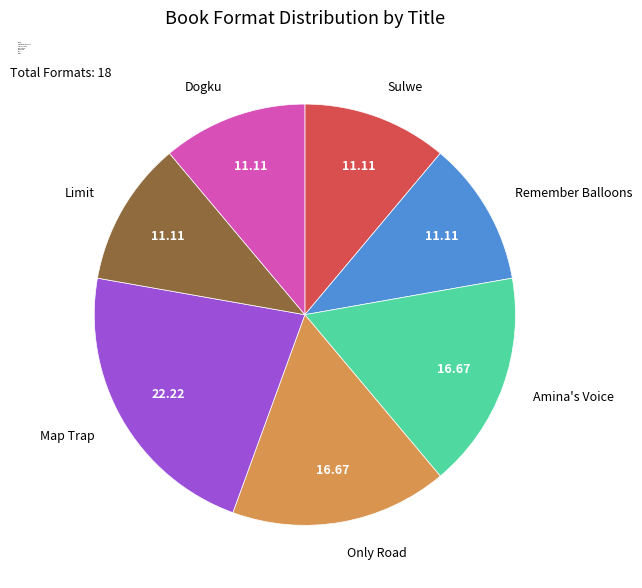

Is the sum of Remember Balloons and Dogku greater than half?

No